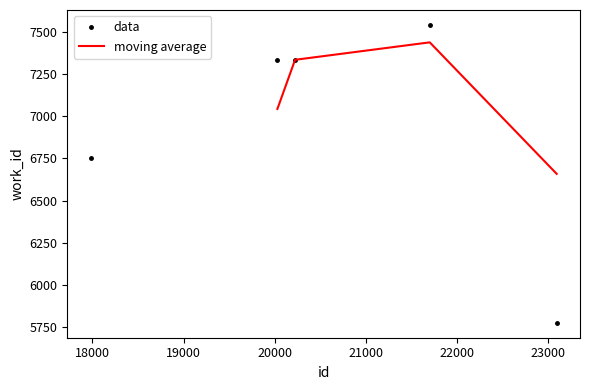

The chart shows a value of 10552 at 17979. True or false?

False